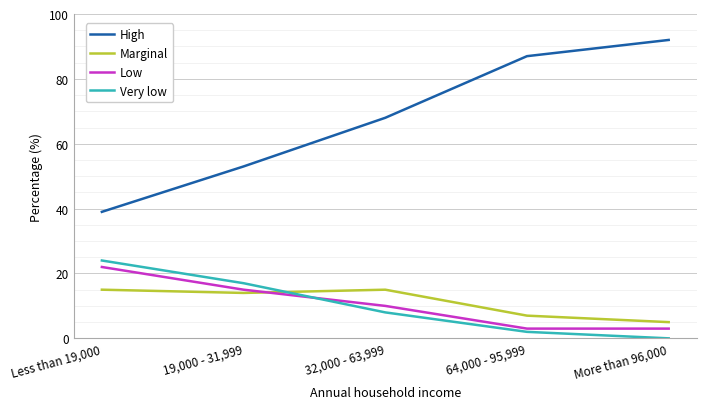

Which label corresponds to the smallest value in the chart?

More than 96,000